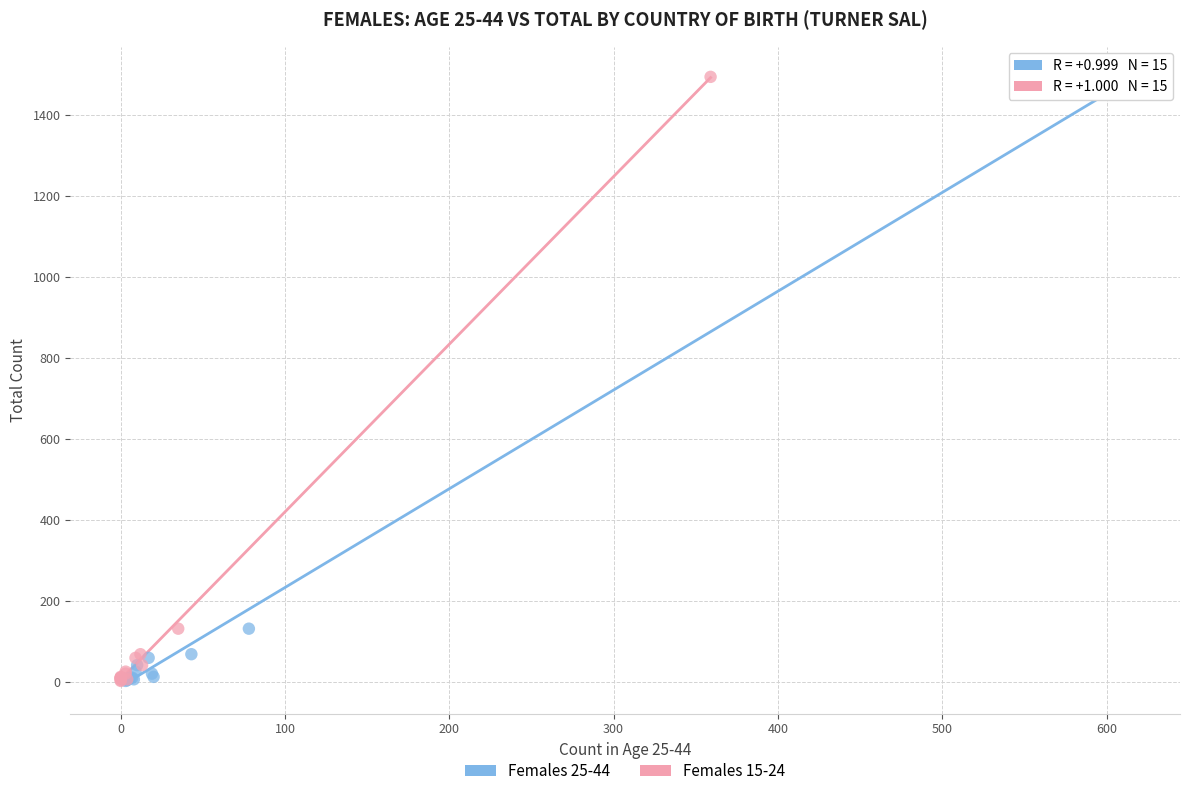

What are all the series names shown in the legend?

Females 25-44, Females 15-24